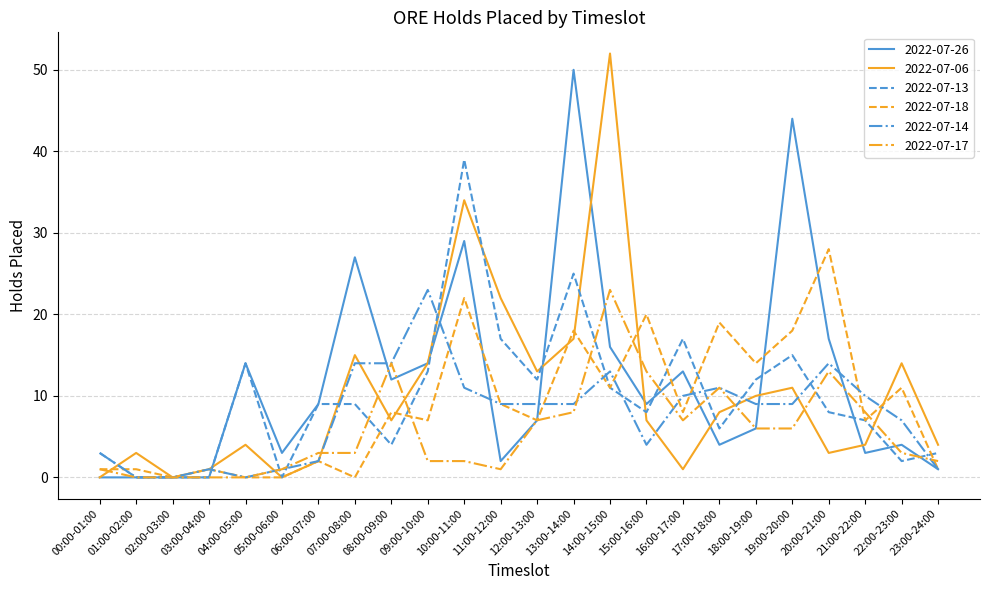

At which category does the chart reach its peak across all series?

14:00-15:00